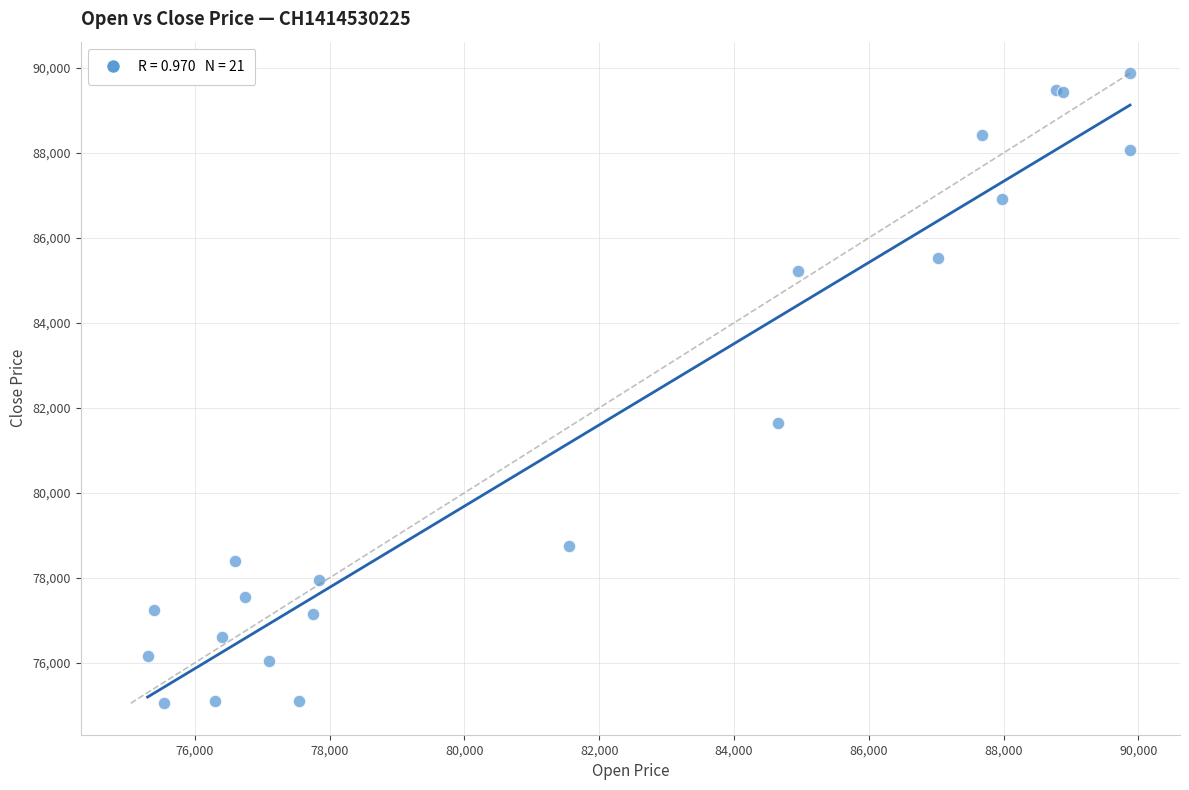

What Y value in the scatter plot is closest to 82462?

81650